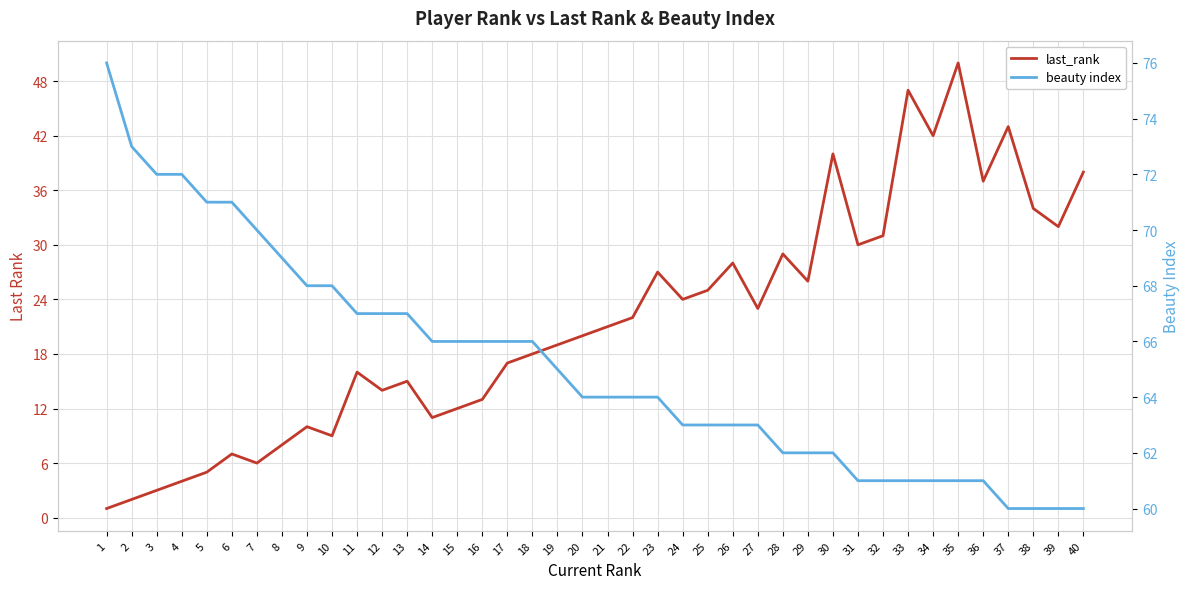

Read the beauty index value at 30, to the nearest 5.

60